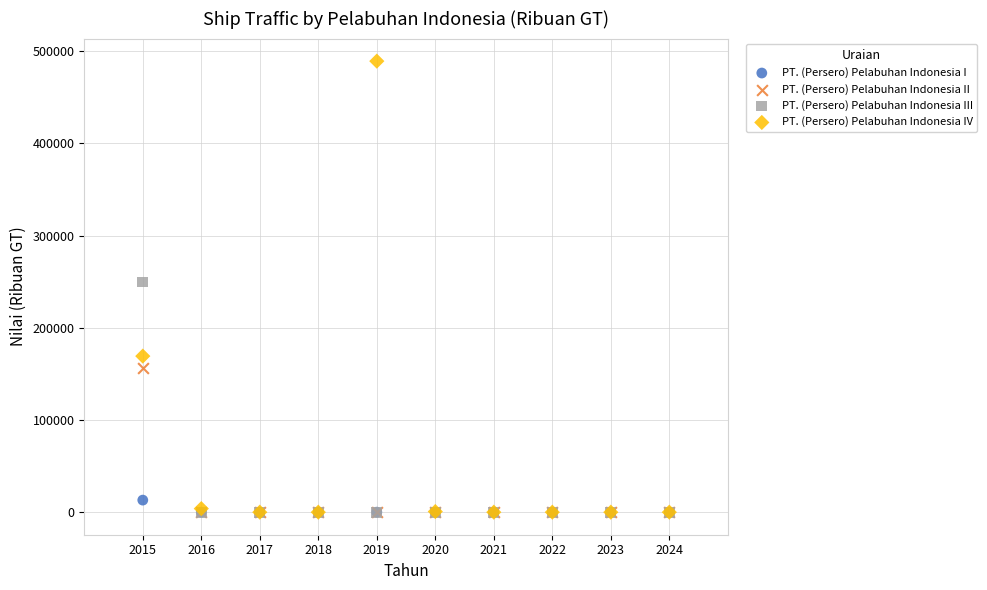

What are all the series names shown in the legend?

PT. (Persero) Pelabuhan Indonesia I, PT. (Persero) Pelabuhan Indonesia II, PT. (Persero) Pelabuhan Indonesia III, PT. (Persero) Pelabuhan Indonesia IV